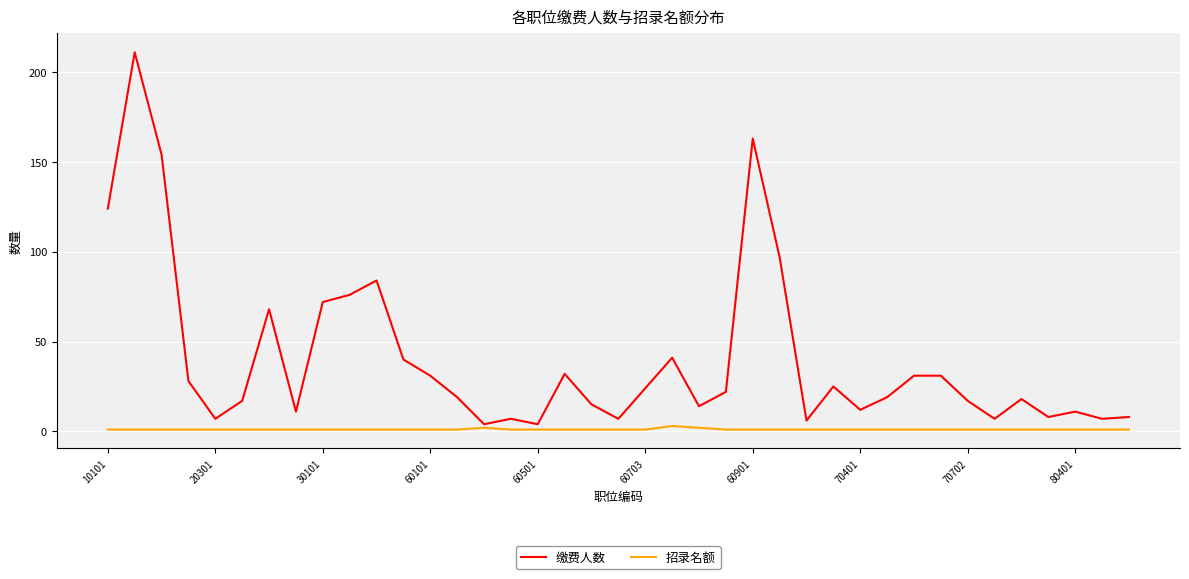

What is the maximum value for 缴费人数?

211